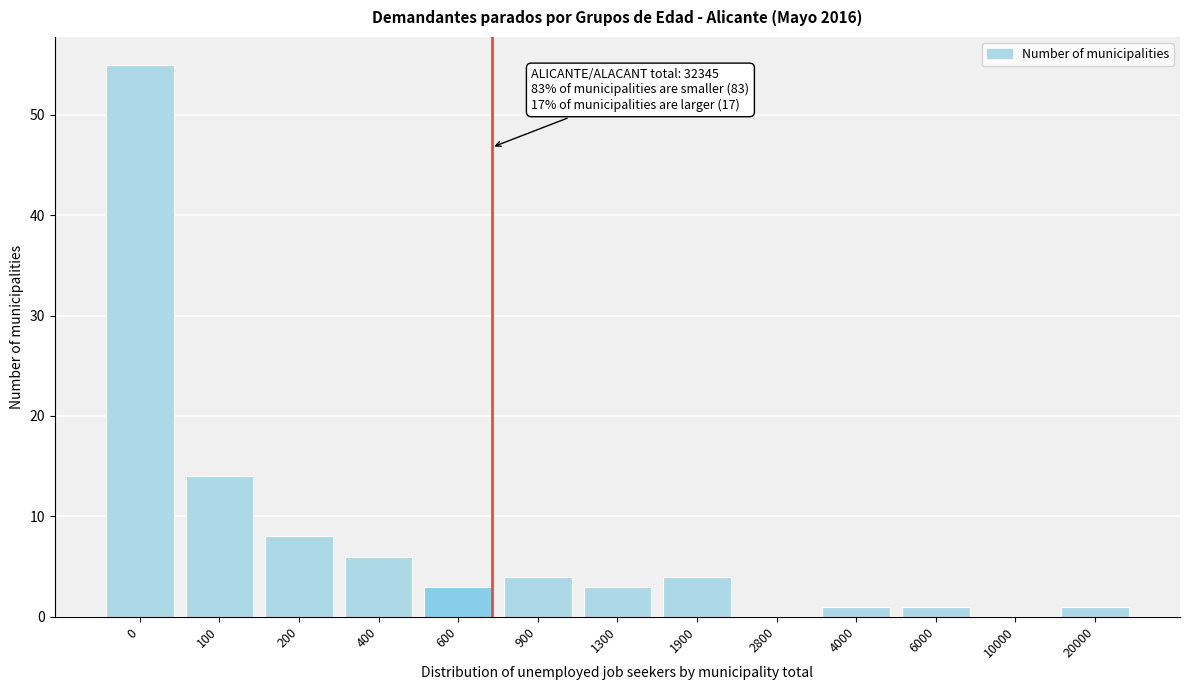

Reading right to left, extract all data points from this chart.

20000=1	10000=0	6000=1	4000=1	2800=0	1900=4	1300=3	900=4	600=3	400=6	200=8	100=14	0=55